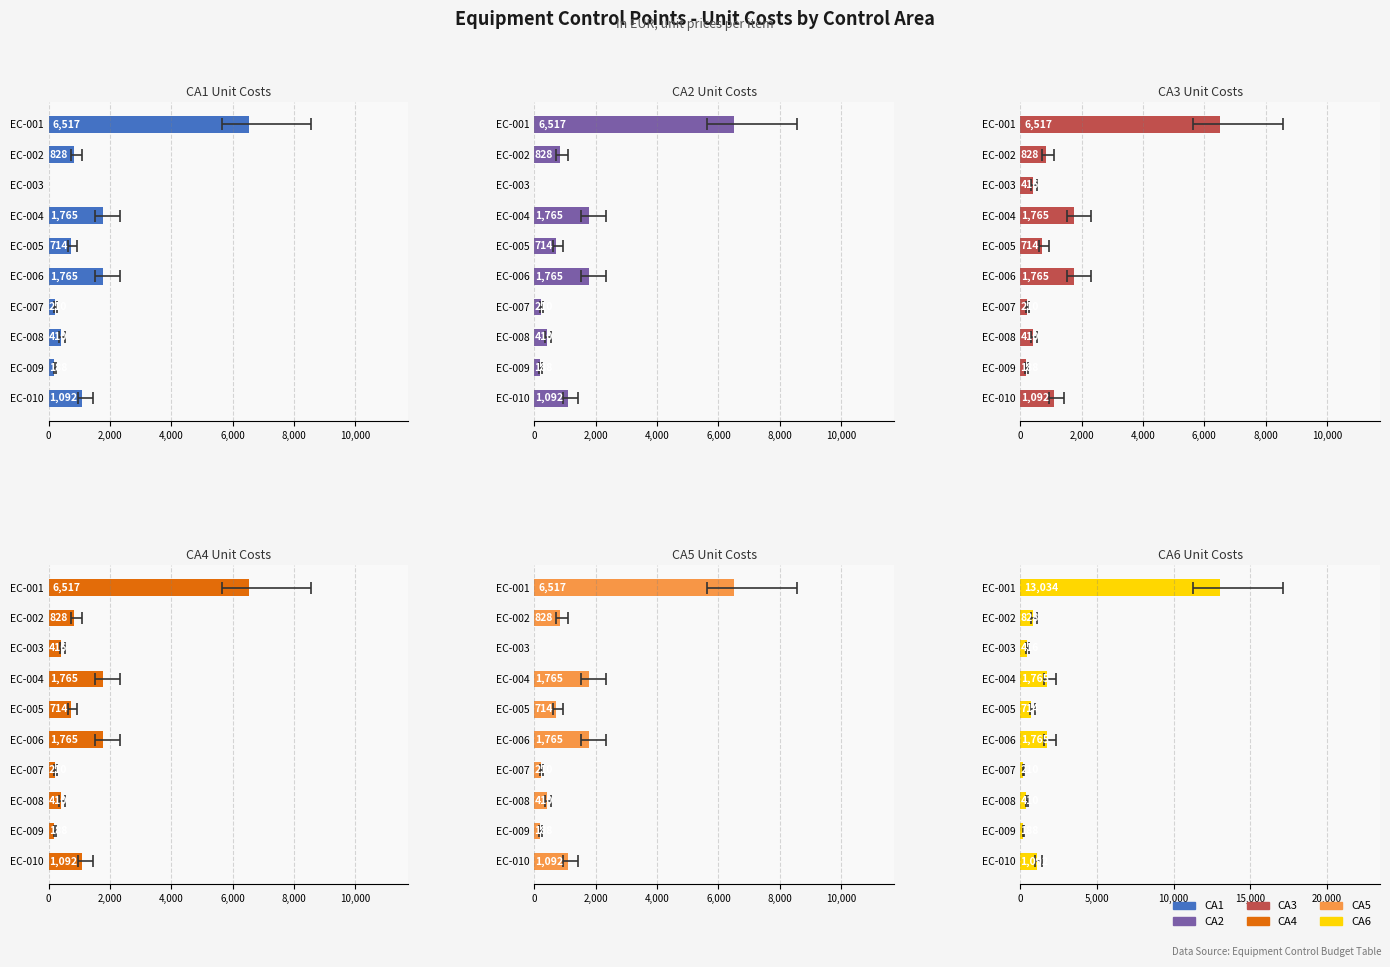

Which series has the largest range (max minus min)?

CA6